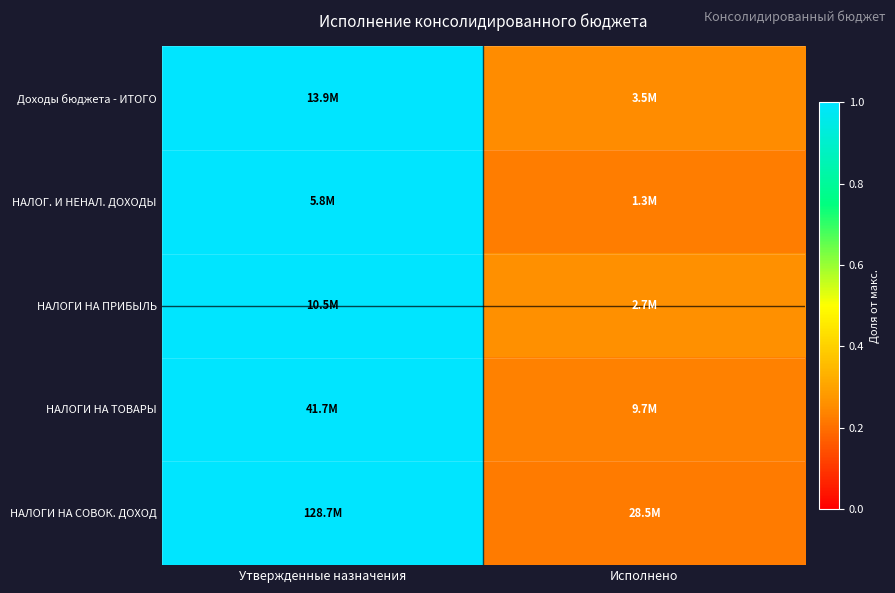

Reading left to right, extract all data points from this chart.

Доходы бюджета - ИТОГО: Утвержденные назначения=1.0	Исполнено=0.3
НАЛОГ. И НЕНАЛ. ДОХОДЫ: Утвержденные назначения=1.0	Исполнено=0.2
НАЛОГИ НА ПРИБЫЛЬ: Утвержденные назначения=1.0	Исполнено=0.3
НАЛОГИ НА ТОВАРЫ: Утвержденные назначения=1.0	Исполнено=0.2
НАЛОГИ НА СОВОК. ДОХОД: Утвержденные назначения=1.0	Исполнено=0.2